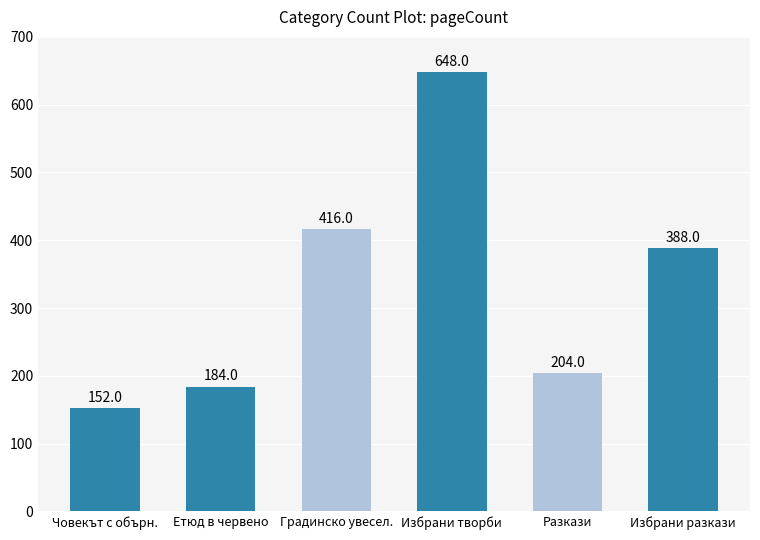

What is the change in value from Градинско увесел. to Избрани разкази?

-28